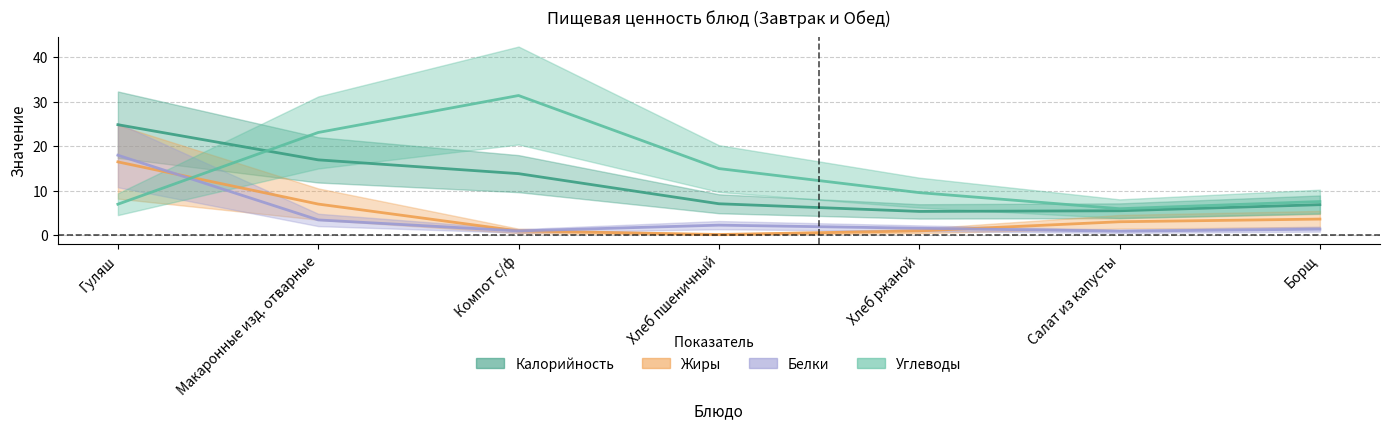

What is the minimum value for Углеводы?

6.0